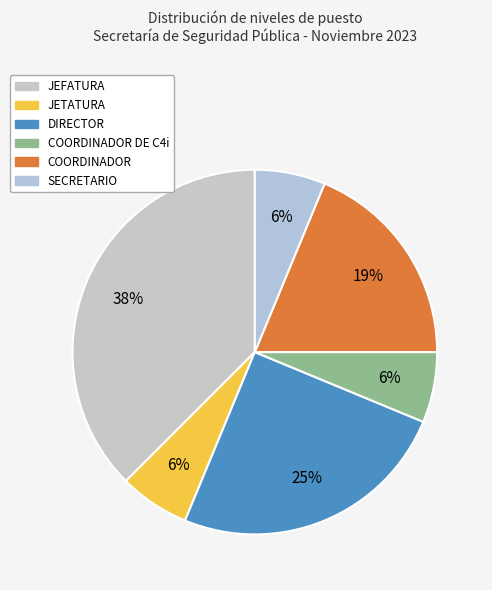

Which category has the biggest portion of the pie?

JEFATURA